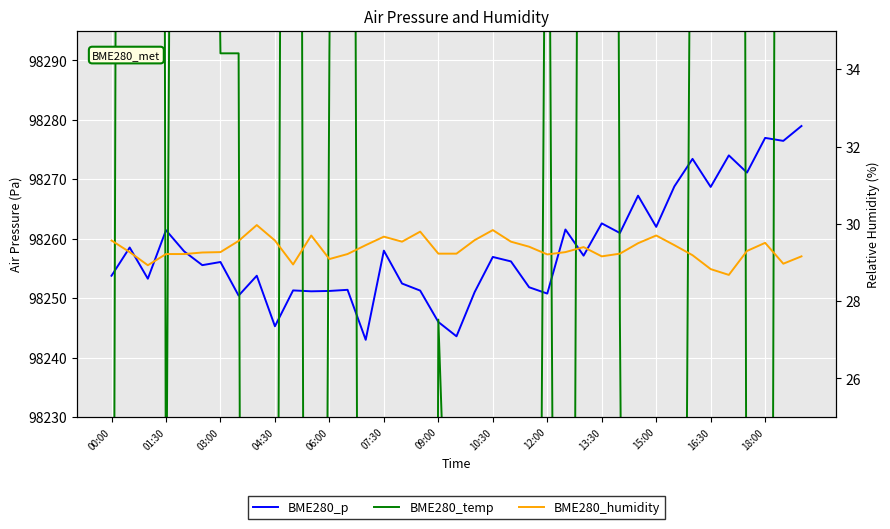

Does the chart display data point markers on the line(s)?

No